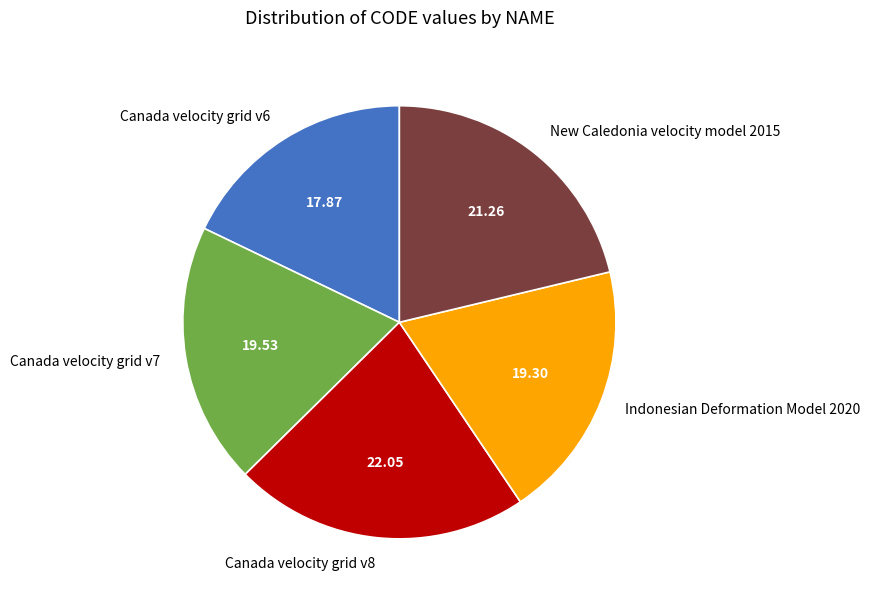

Is there a majority slice in this chart?

No